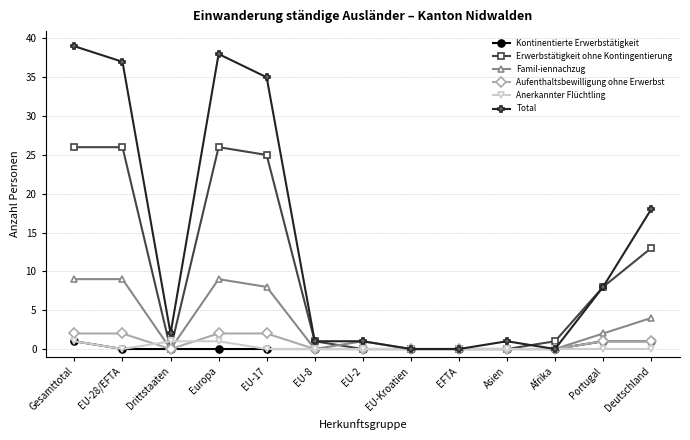

What is the label of the 11th point from the right?

Drittstaaten